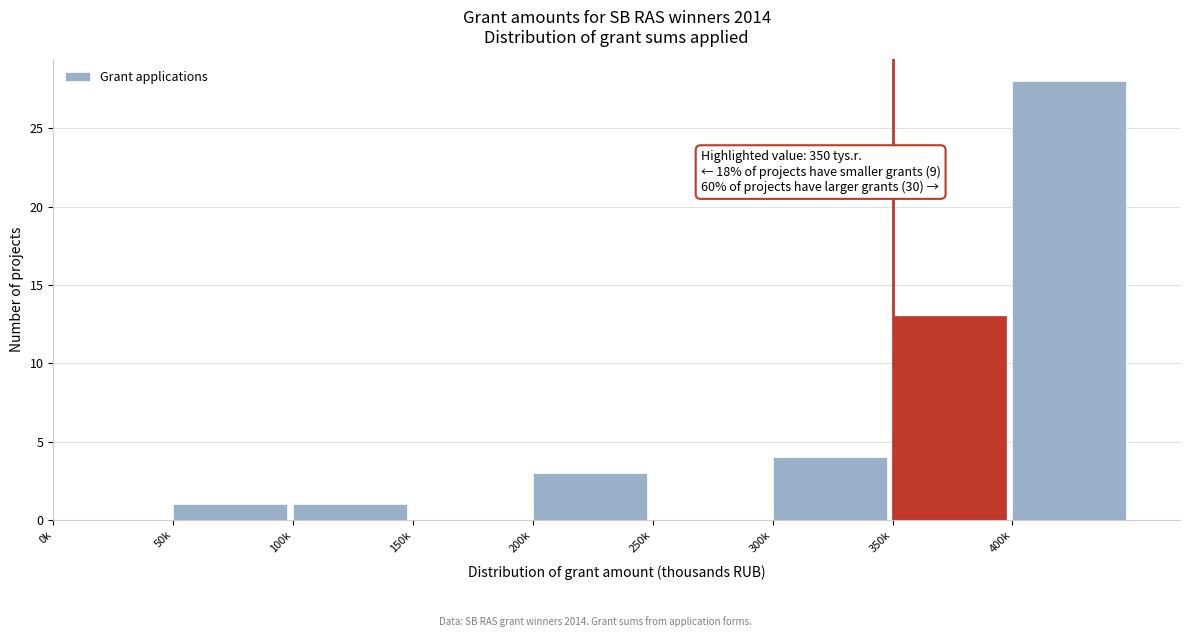

Reading left to right, transcribe all the data shown in this chart.

0k=0	50k=1	100k=1	150k=0	200k=3	250k=0	300k=4	350k=13	400k=28